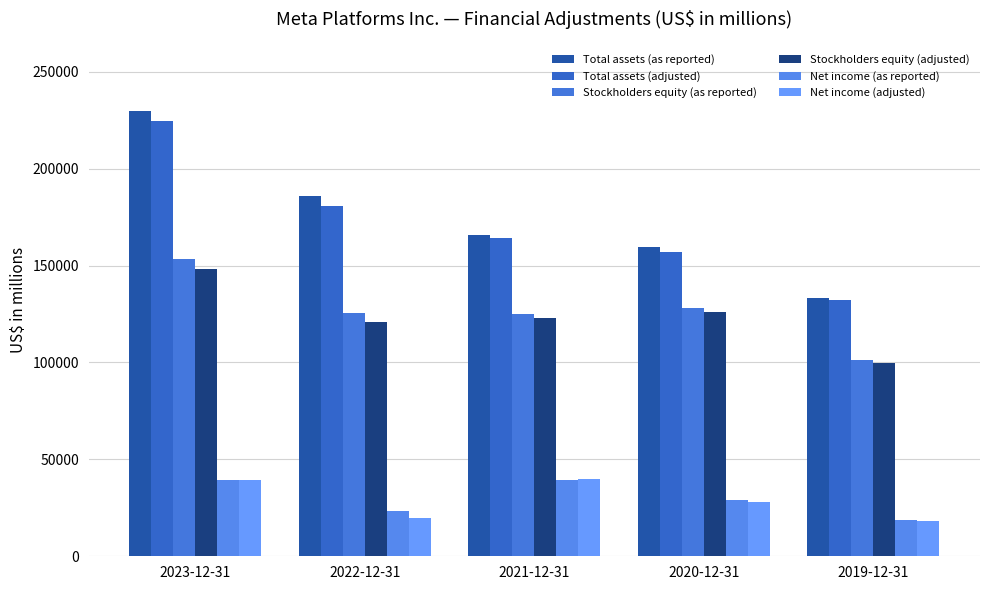

How many categories are shown in the chart?

5